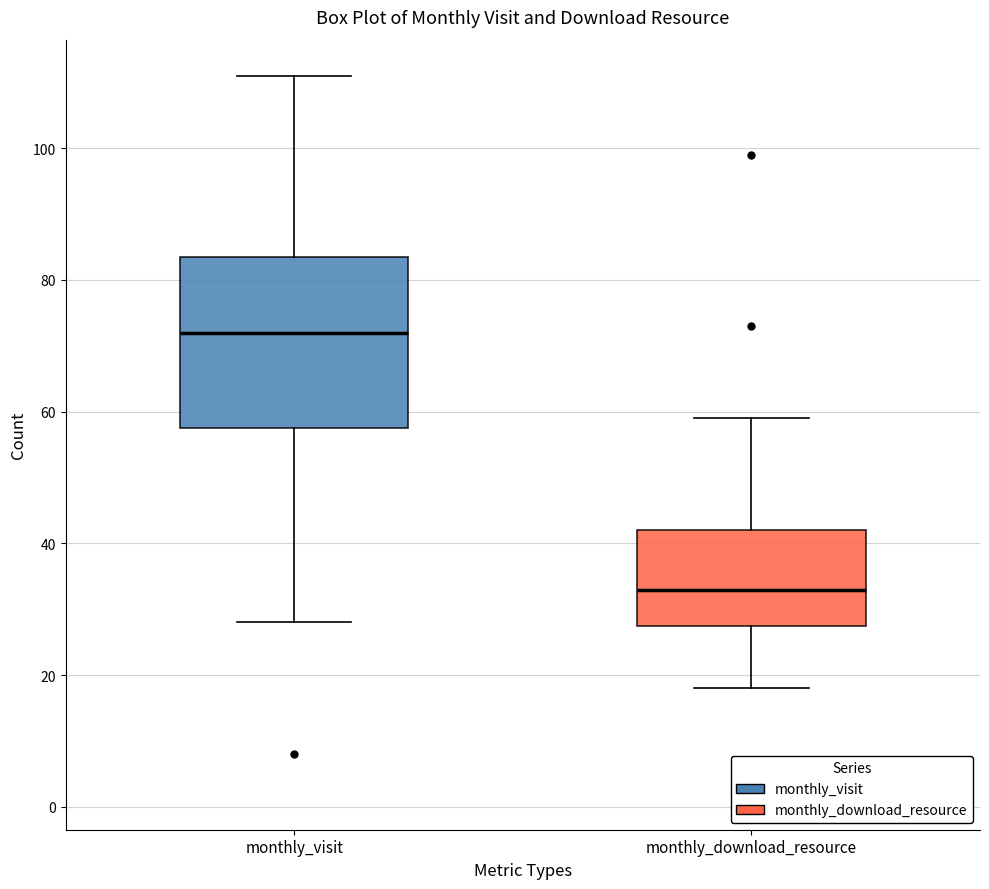

Which box's median line is the lowest?

monthly_download_resource